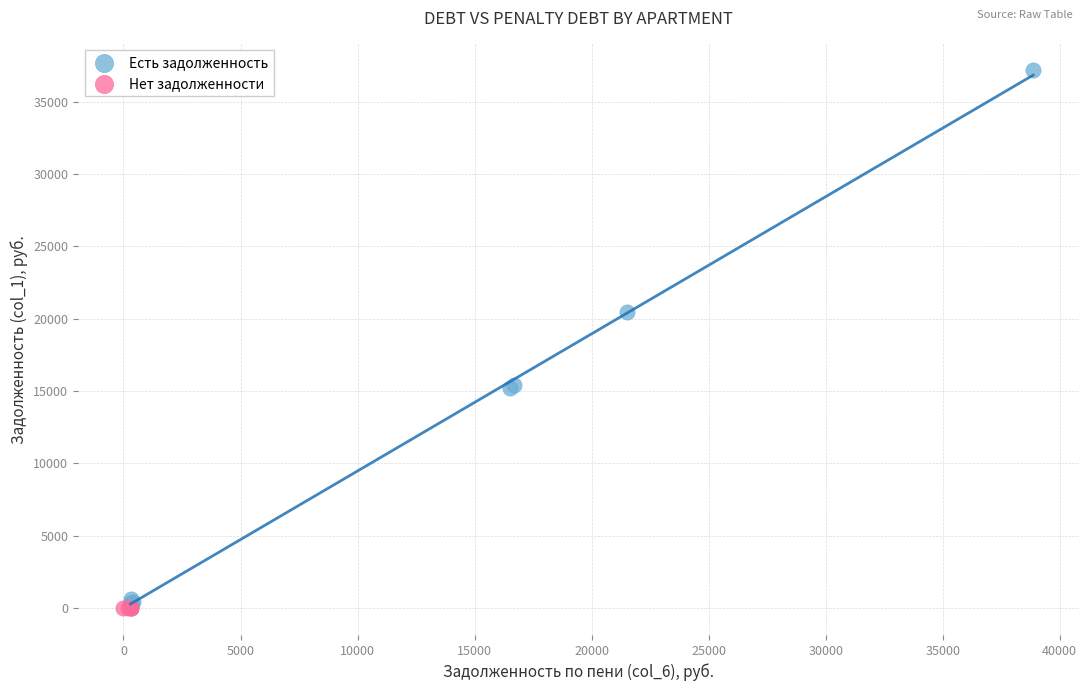

Which series reaches the maximum Y coordinate?

Есть задолженность